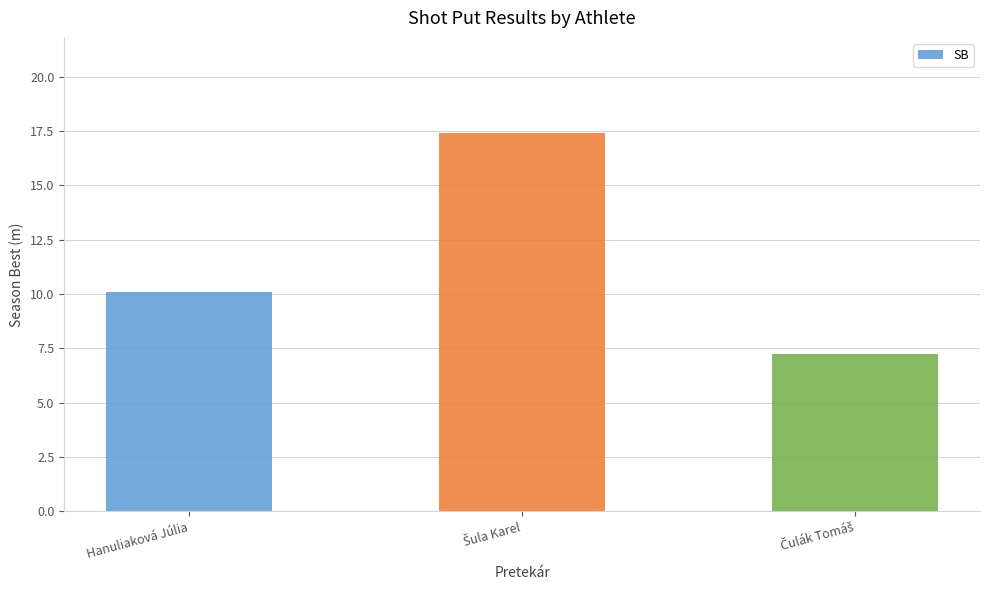

What is the smallest value displayed?

7.2